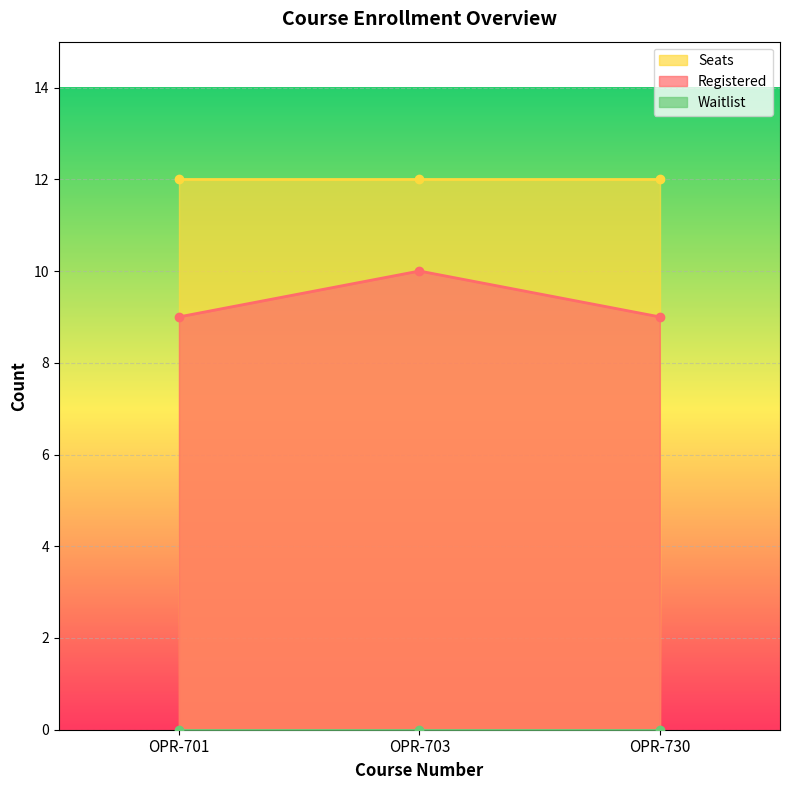

Reading left to right, list all the values displayed in this chart.

Registered: OPR-701=9	OPR-703=10	OPR-730=9
Seats: OPR-701=12	OPR-703=12	OPR-730=12
Waitlist: OPR-701=0	OPR-703=0	OPR-730=0